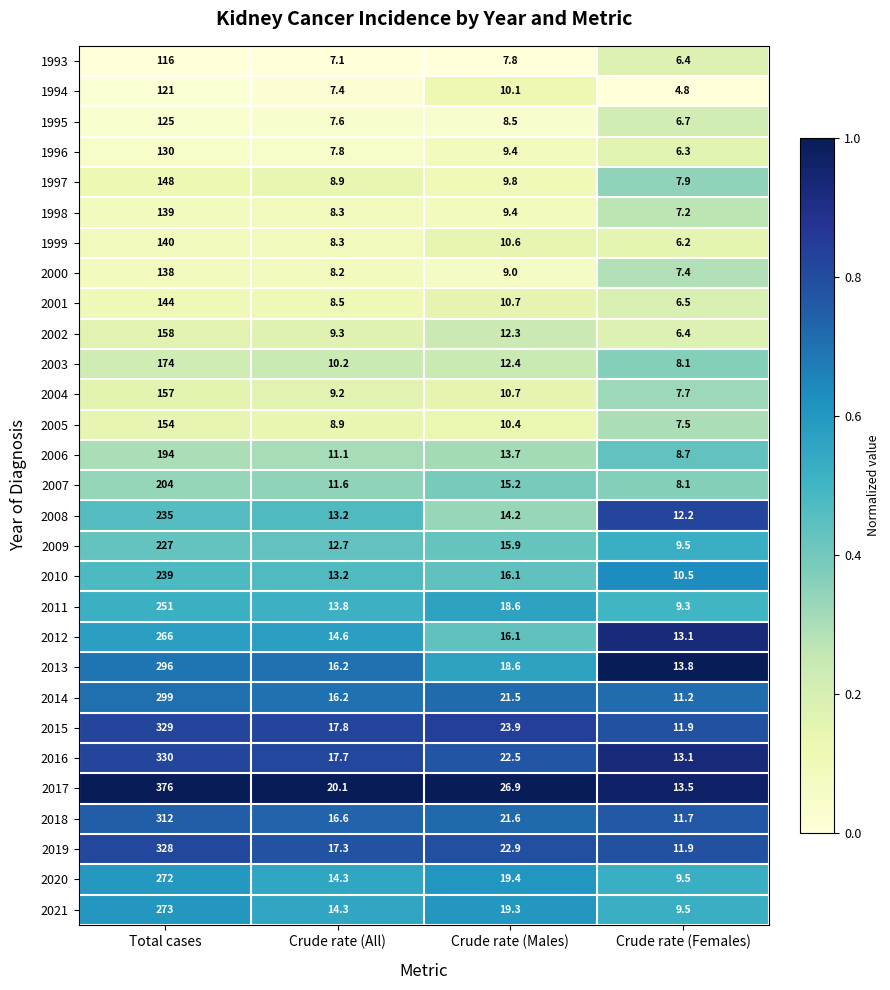

What is the total value across all series at Crude rate (Females)?

266.6